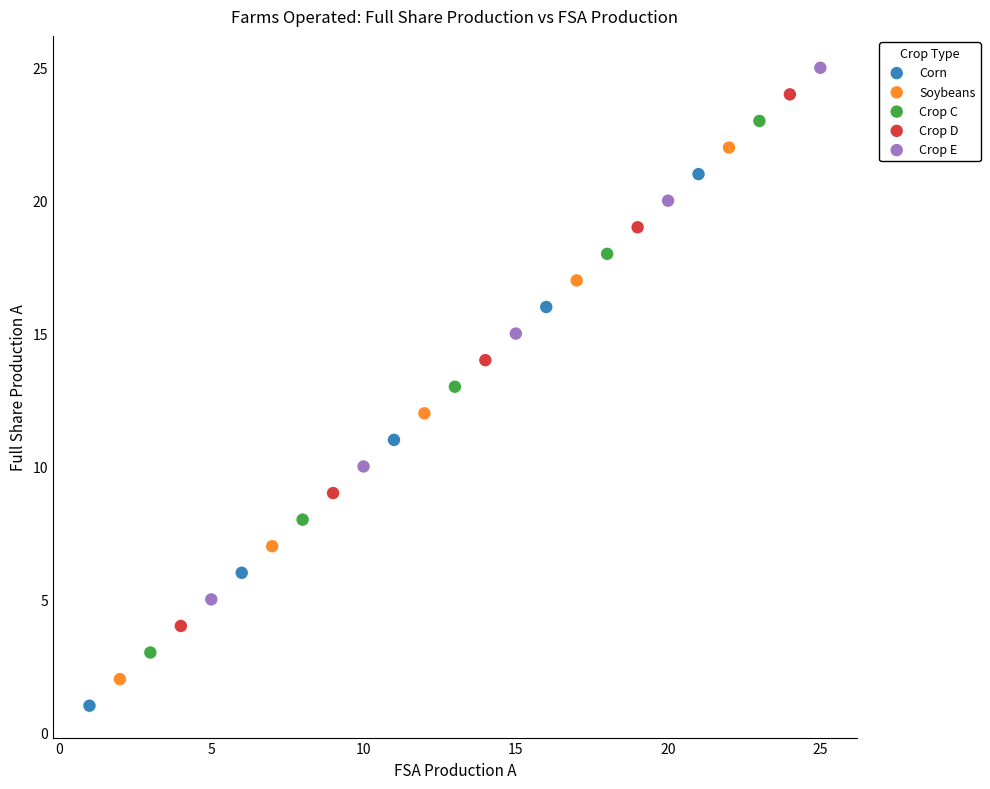

Which series reaches the minimum Y coordinate?

Corn